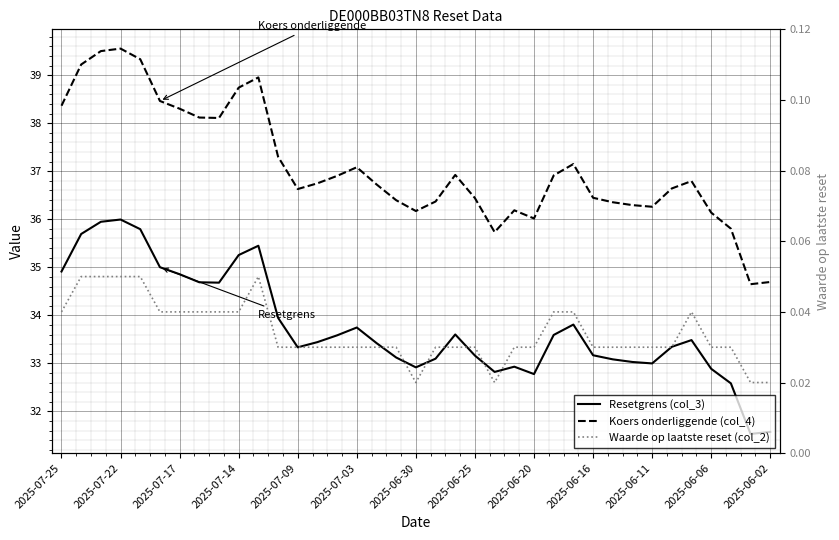

True or false: Koers onderliggende (col_4) and Waarde op laatste reset (col_2) intersect in this chart.

False